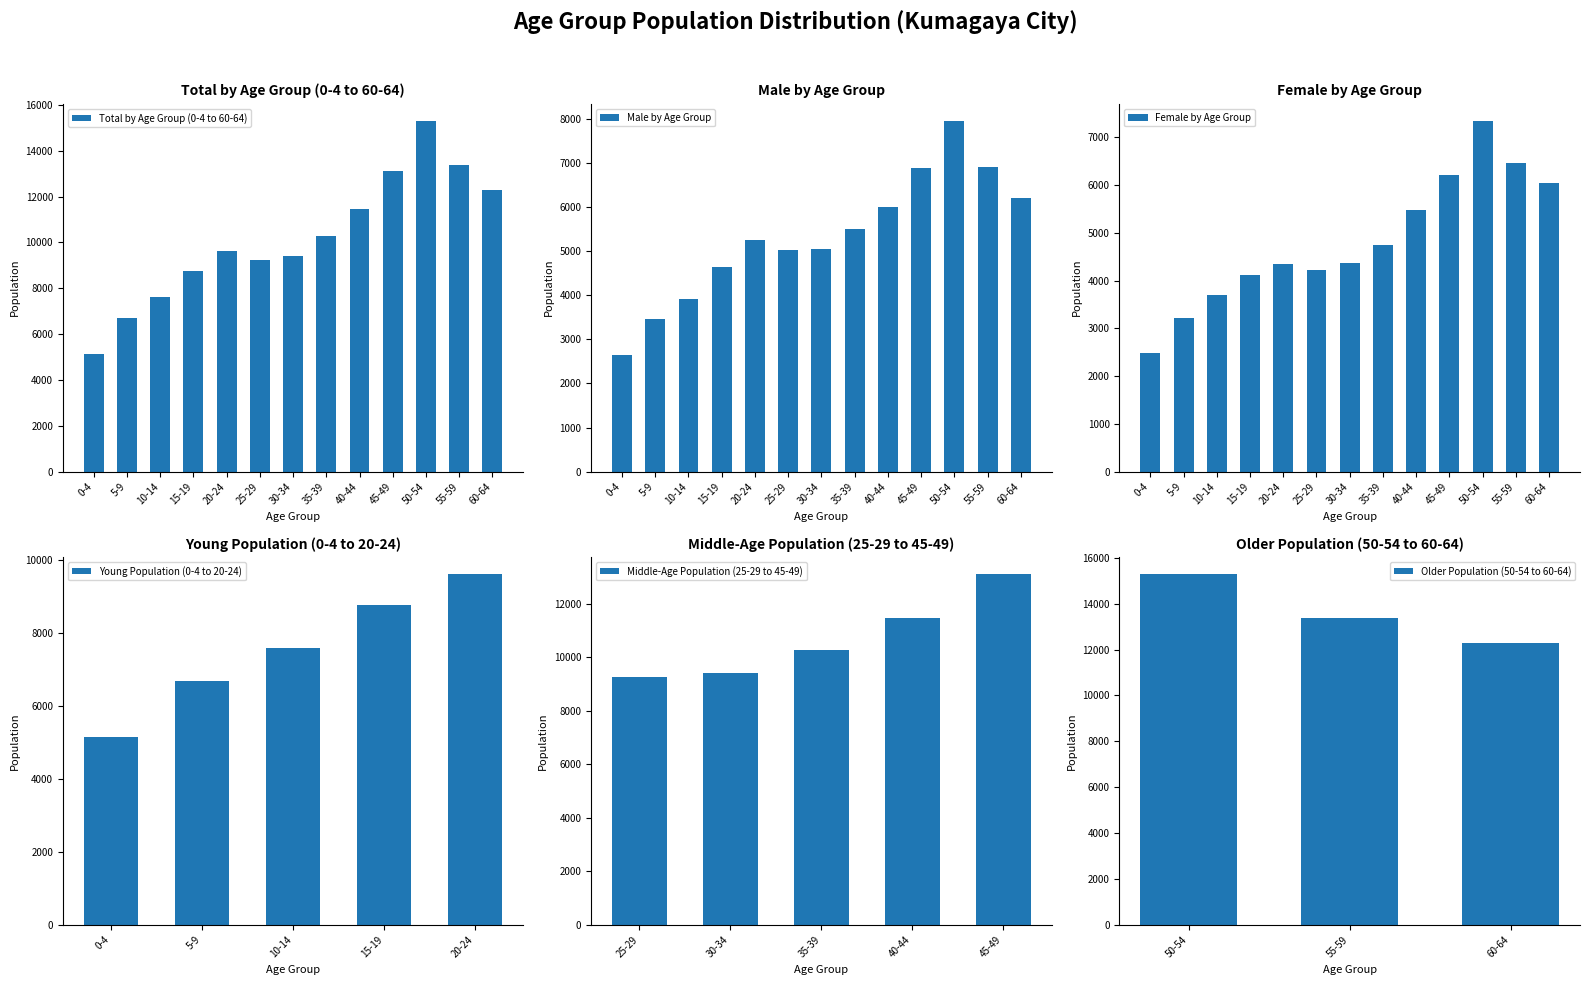

Which category has the highest value in the 0-4 series?

50-54